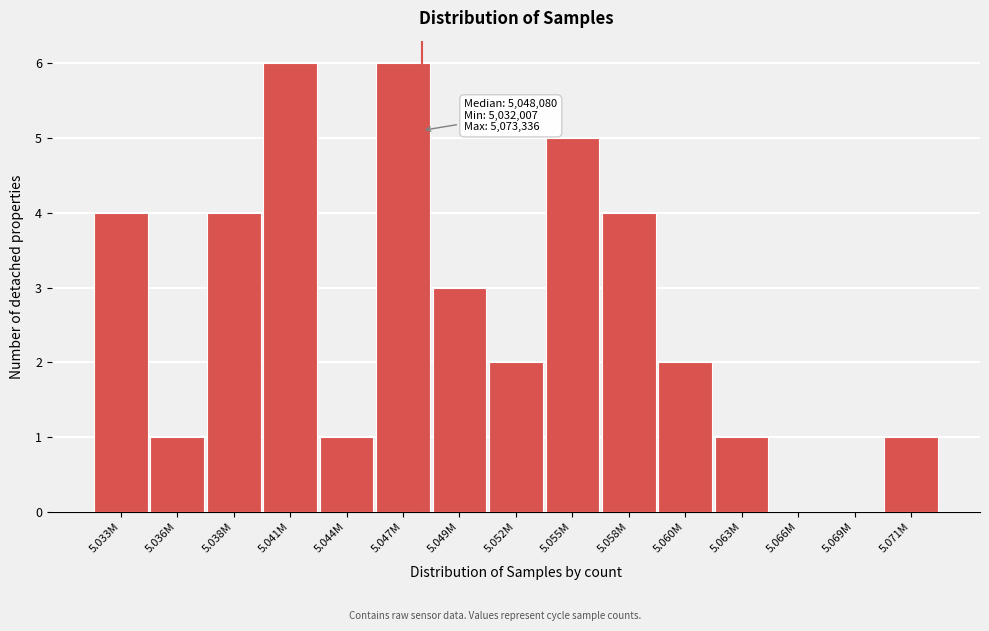

Reading right to left, what are all the values shown in this chart?

5.071M=1	5.069M=0	5.066M=0	5.063M=1	5.060M=2	5.058M=4	5.055M=5	5.052M=2	5.049M=3	5.047M=6	5.044M=1	5.041M=6	5.038M=4	5.036M=1	5.033M=4